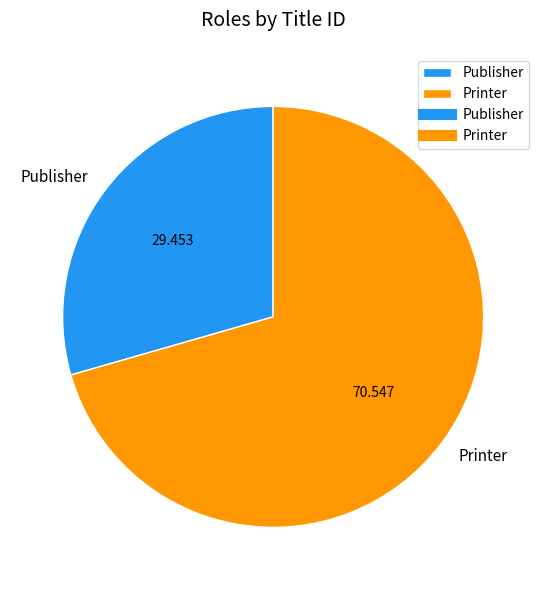

What is the smallest slice in the pie chart?

Publisher